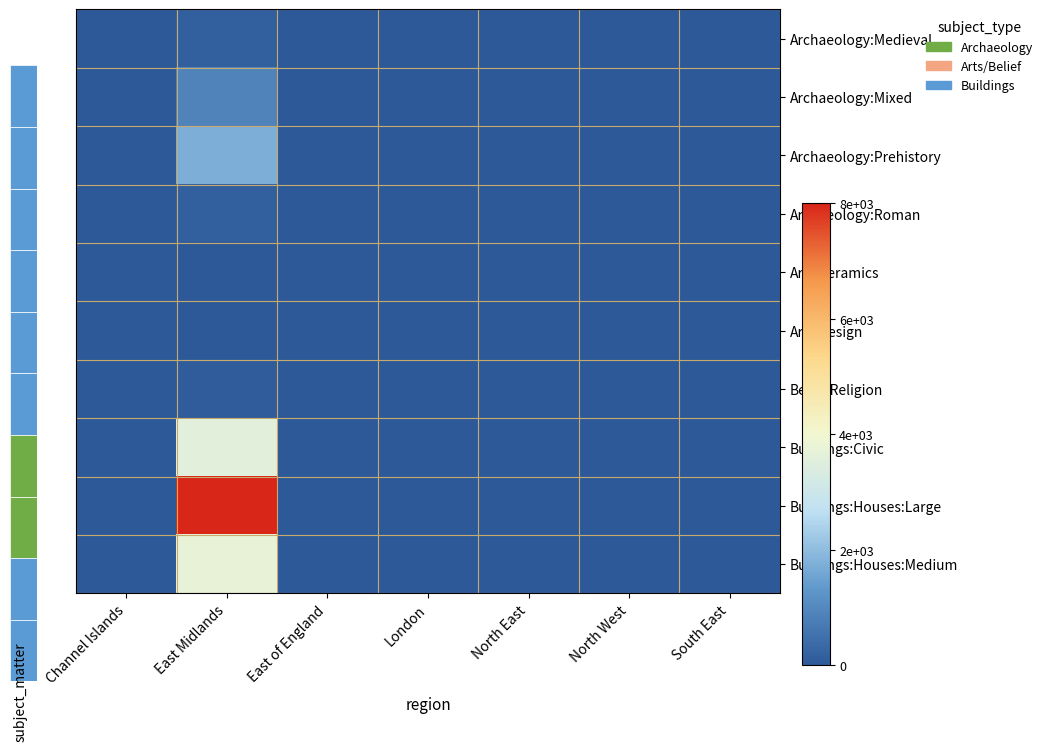

Which series changed the most between East Midlands and South East?

Buildings:Houses:Large